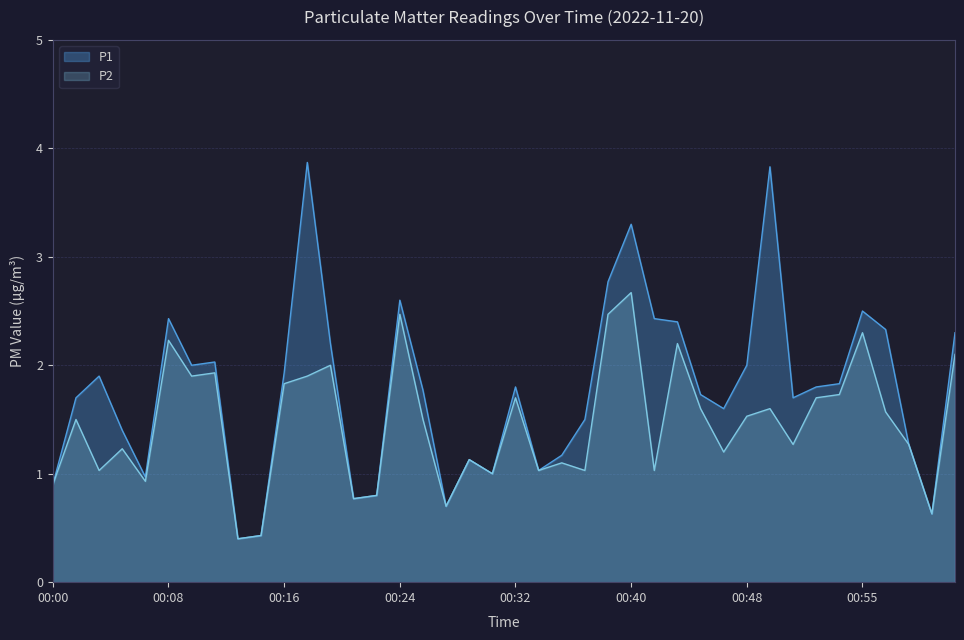

How many lines are shown in the chart?

2